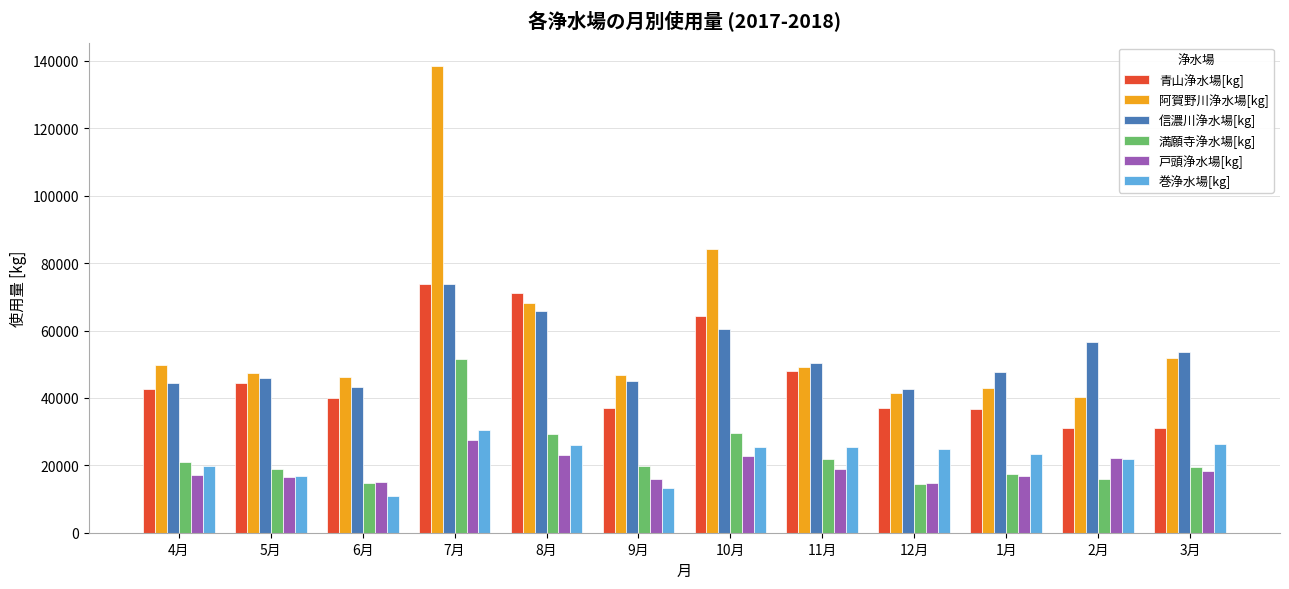

Are the bars grouped side by side (vs. stacked)?

Yes